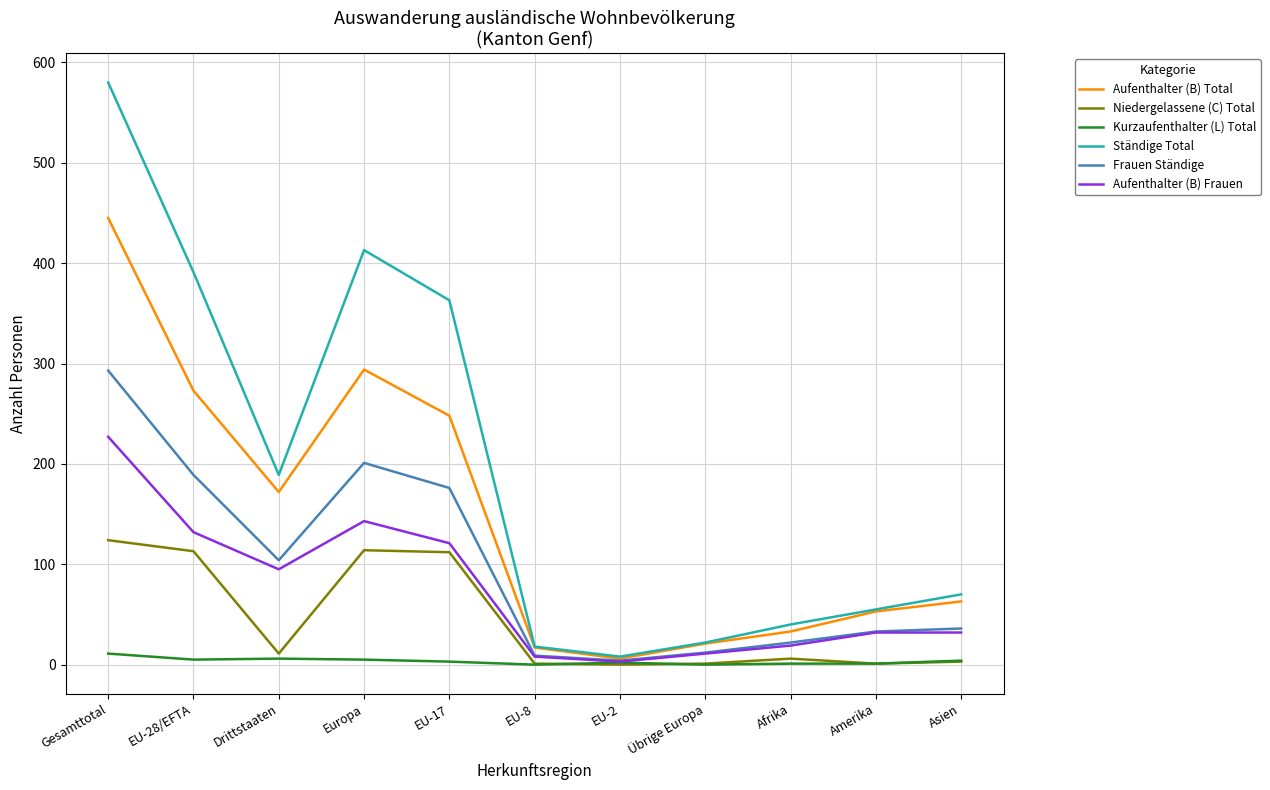

What value does the Aufenthalter (B) Total series have at Gesamttotal, to the nearest 5?

445